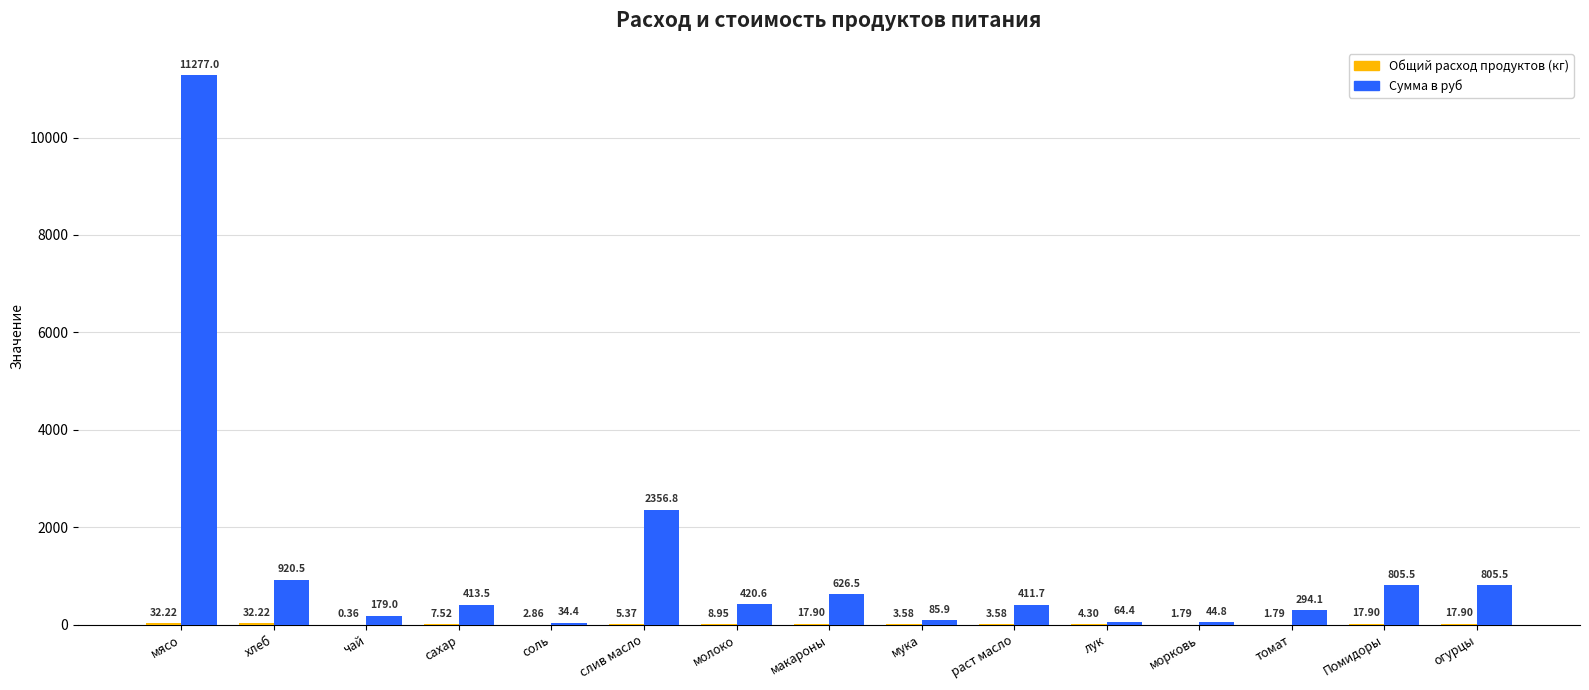

At which label does Сумма в руб first exceed 413?

мясо